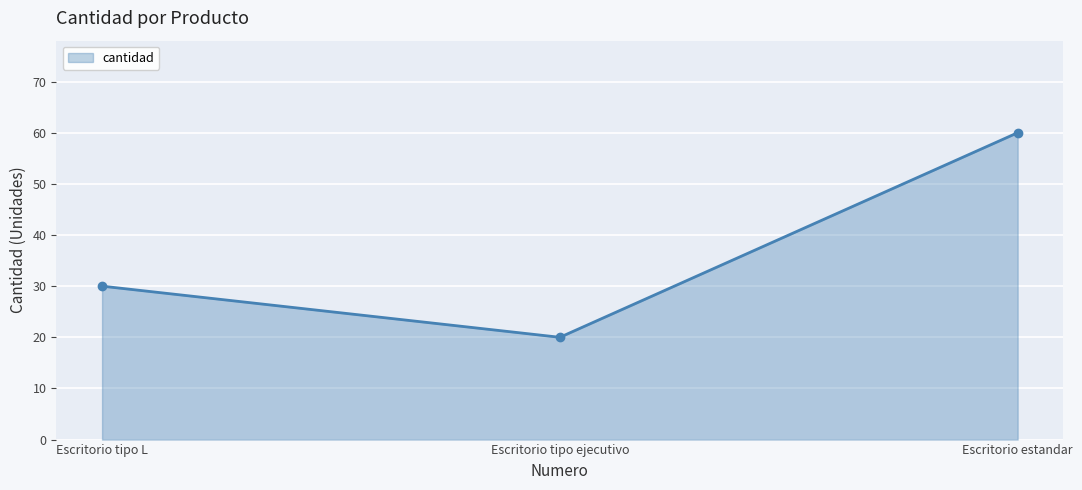

Where is the data nearest to the value 40?

Escritorio tipo L